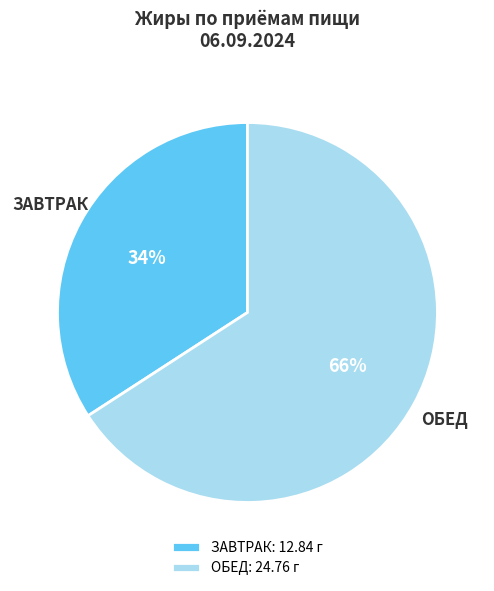

The ЗАВТРАК slice represents 47% of the pie. True or false?

False